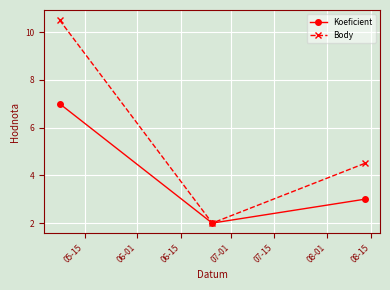

Rank the series by their average value, from highest to lowest.

Body, Koeficient